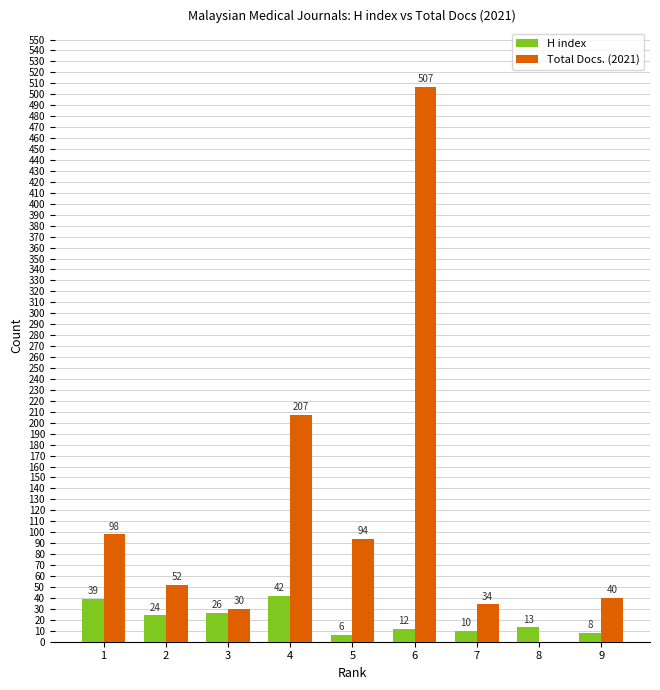

What is the highest value of the H index series?

42